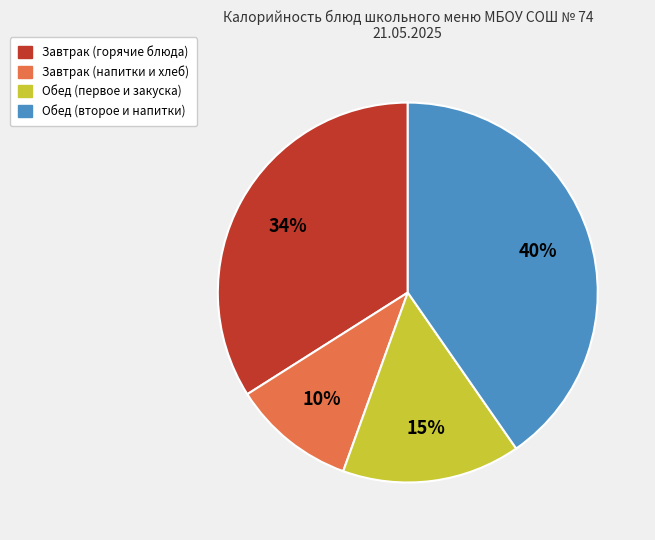

Is there a majority slice in this chart?

No